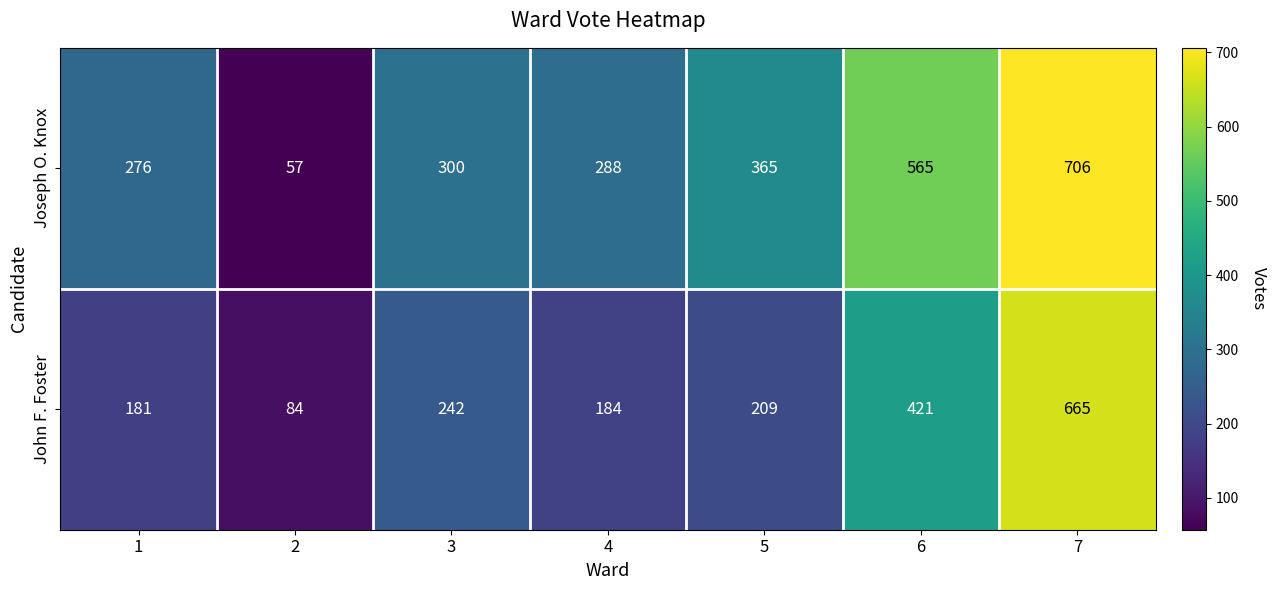

What is the maximum value for John F. Foster?

665